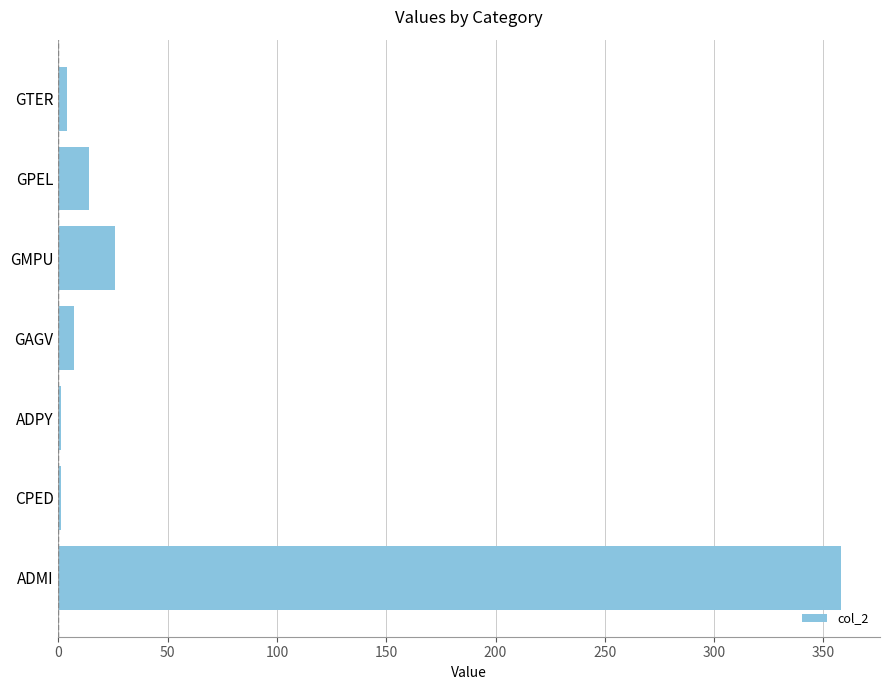

Are the bars grouped side by side (vs. stacked)?

No